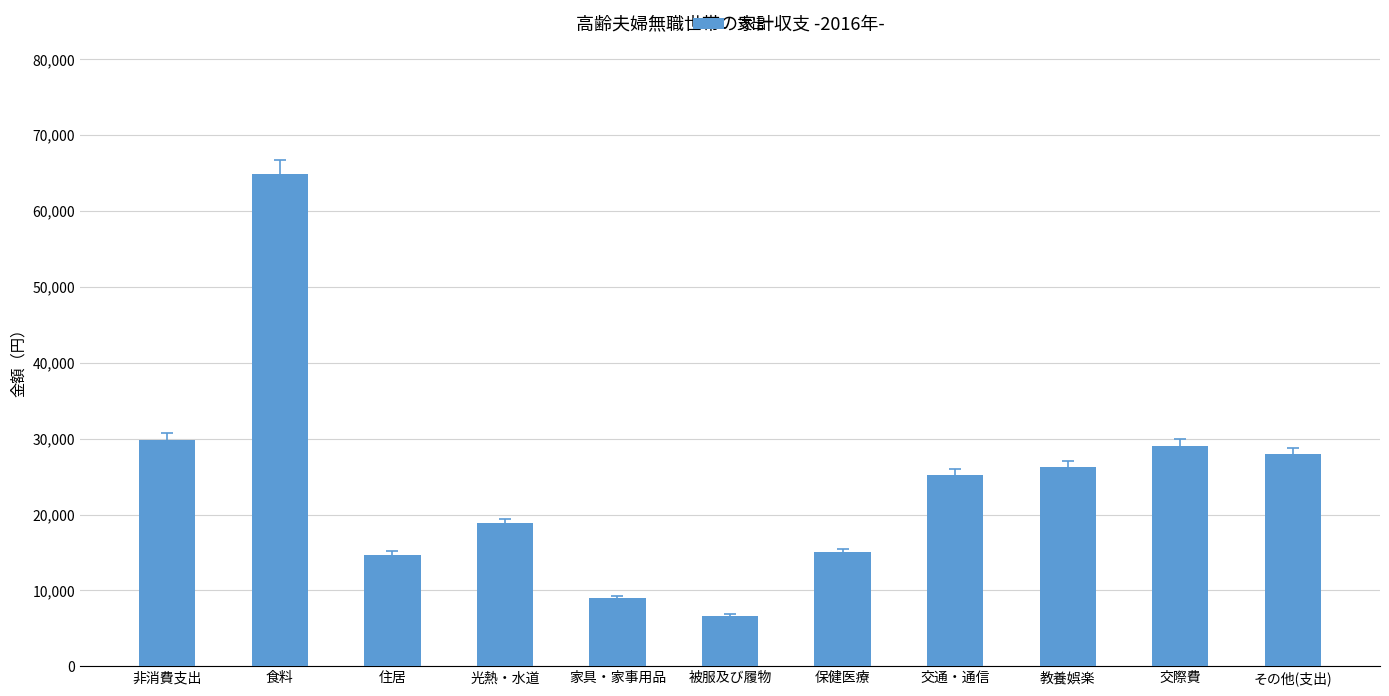

True or false: the data shows 4404 at 保健医療.

False